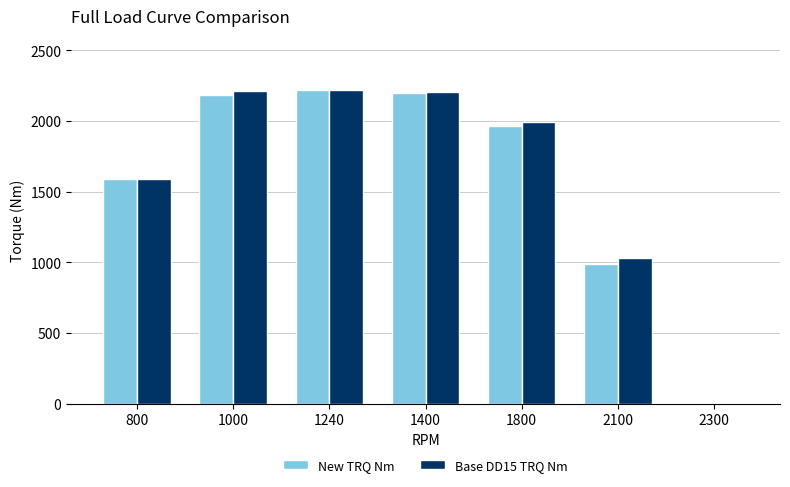

What is the maximum value for Base DD15 TRQ Nm?

2219.2